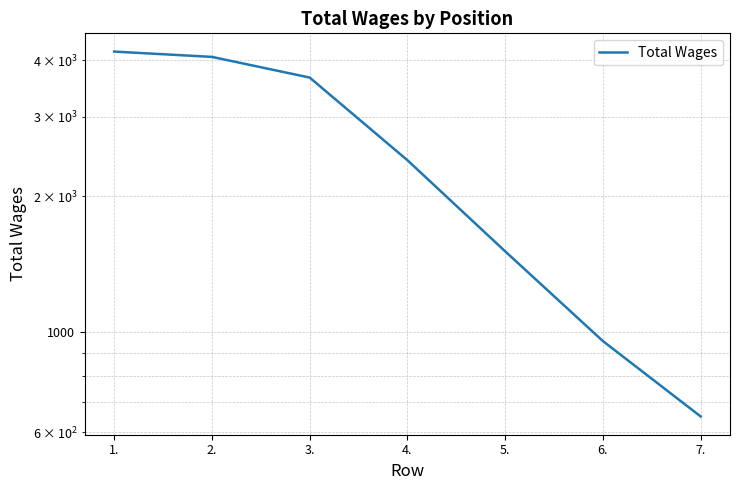

What is the average value?

2492